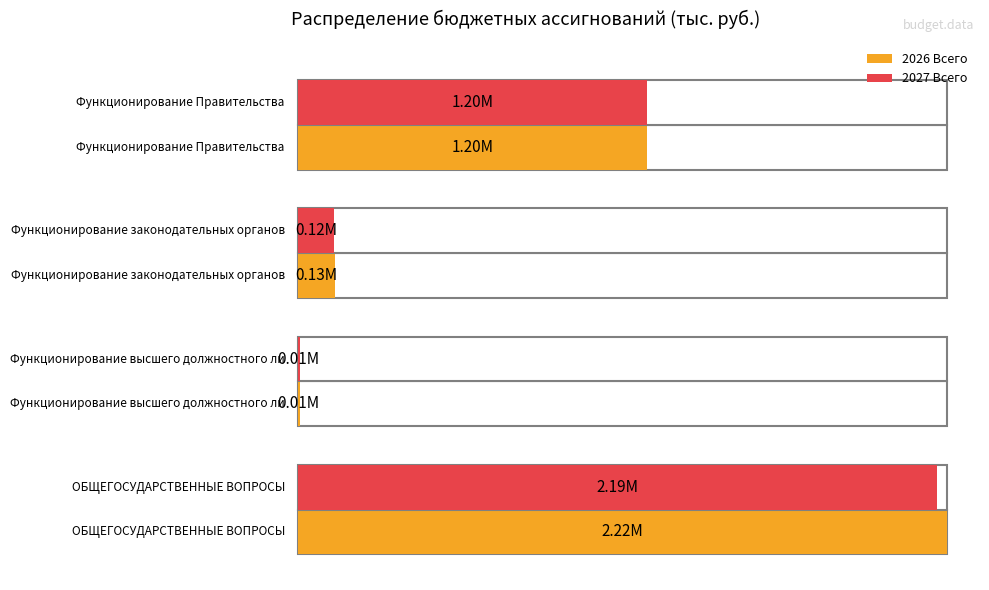

Which series has the largest range (max minus min)?

2026 Всего